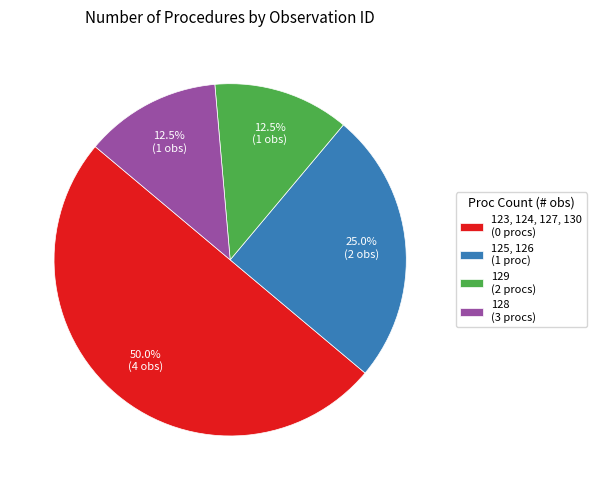

Count the number of slices in the pie.

4